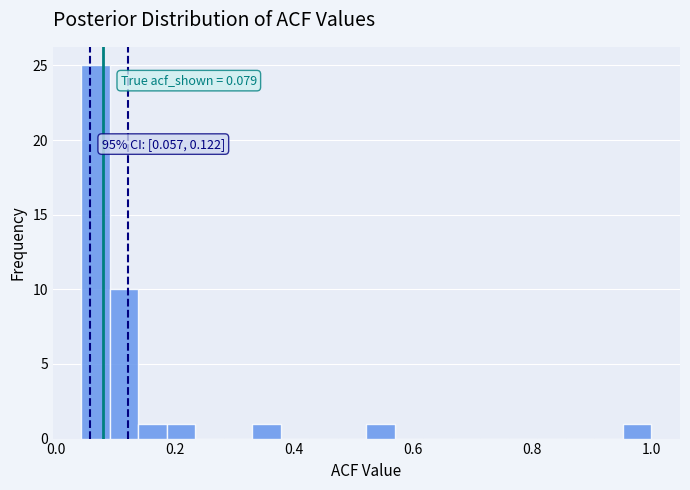

Read against the x-axis, roughly where is the centre of the tallest bar?

0.06